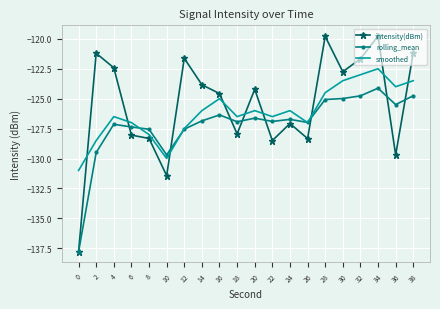

At which label does rolling_mean first exceed -126?

28